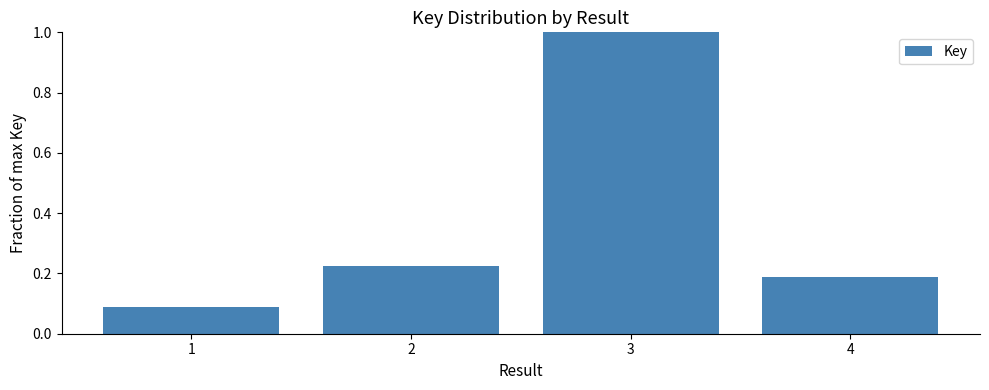

At which label is the value closest to 0?

1